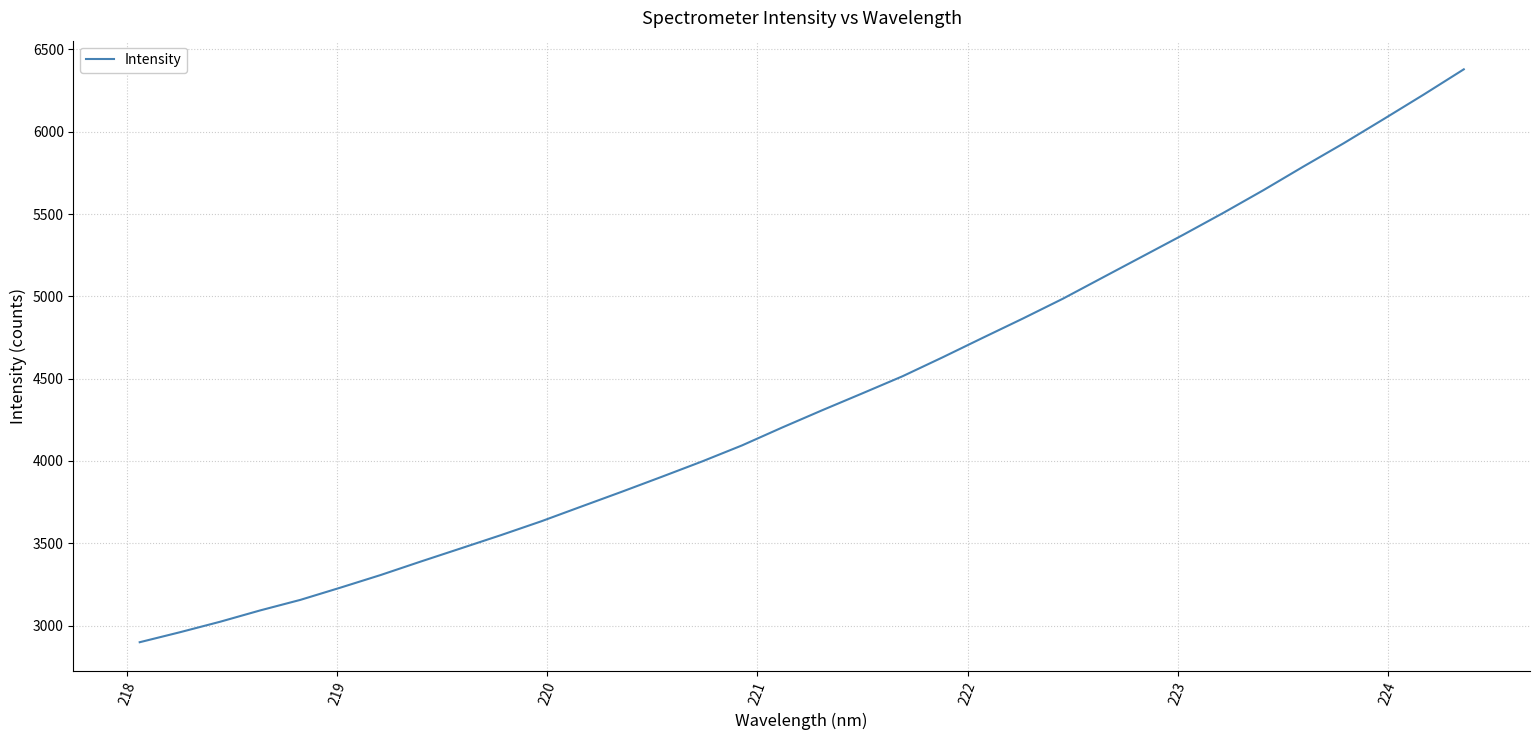

What is the difference between the maximum and minimum values?

3480.6